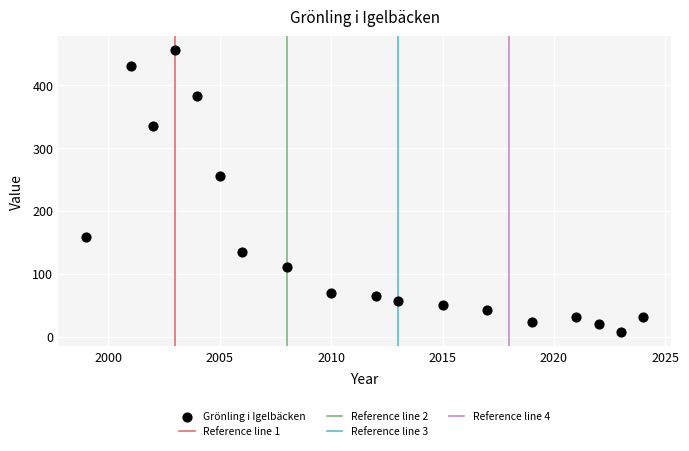

What is the range of Y values (max minus min)?

448.5